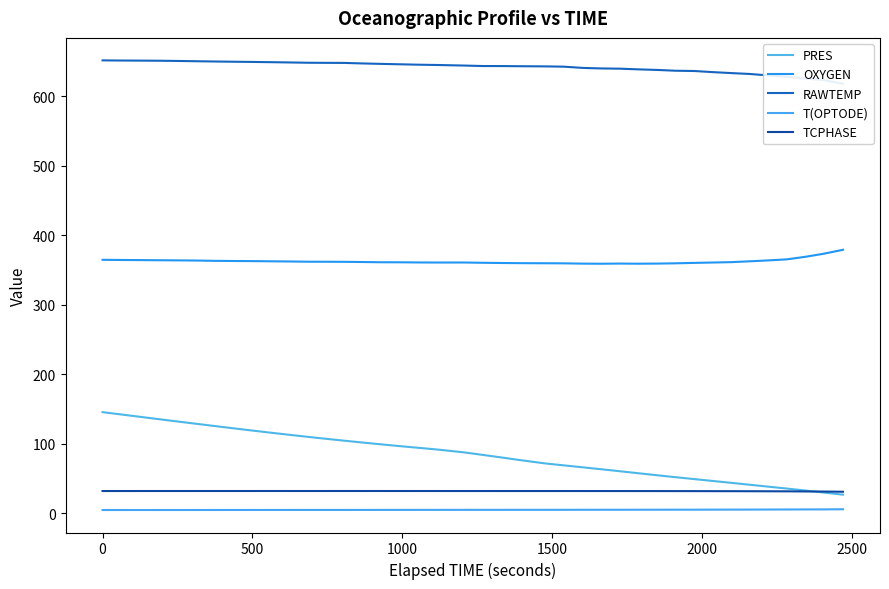

True or false: PRES and T(OPTODE) cross at least once.

False